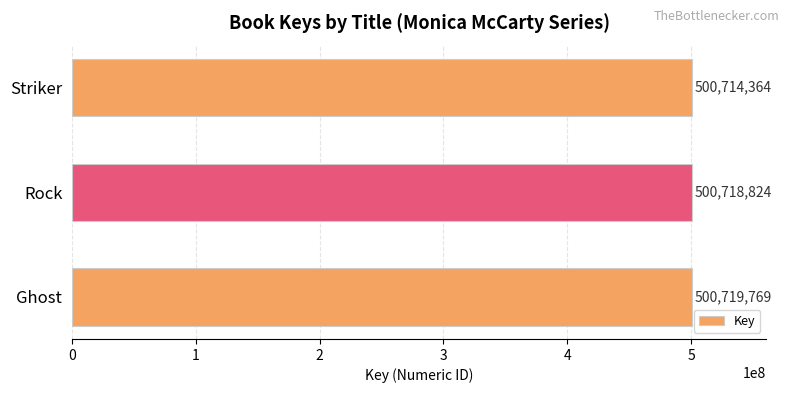

Reading top to bottom, transcribe all the data shown in this chart.

Striker=500714364	Rock=500718824	Ghost=500719769